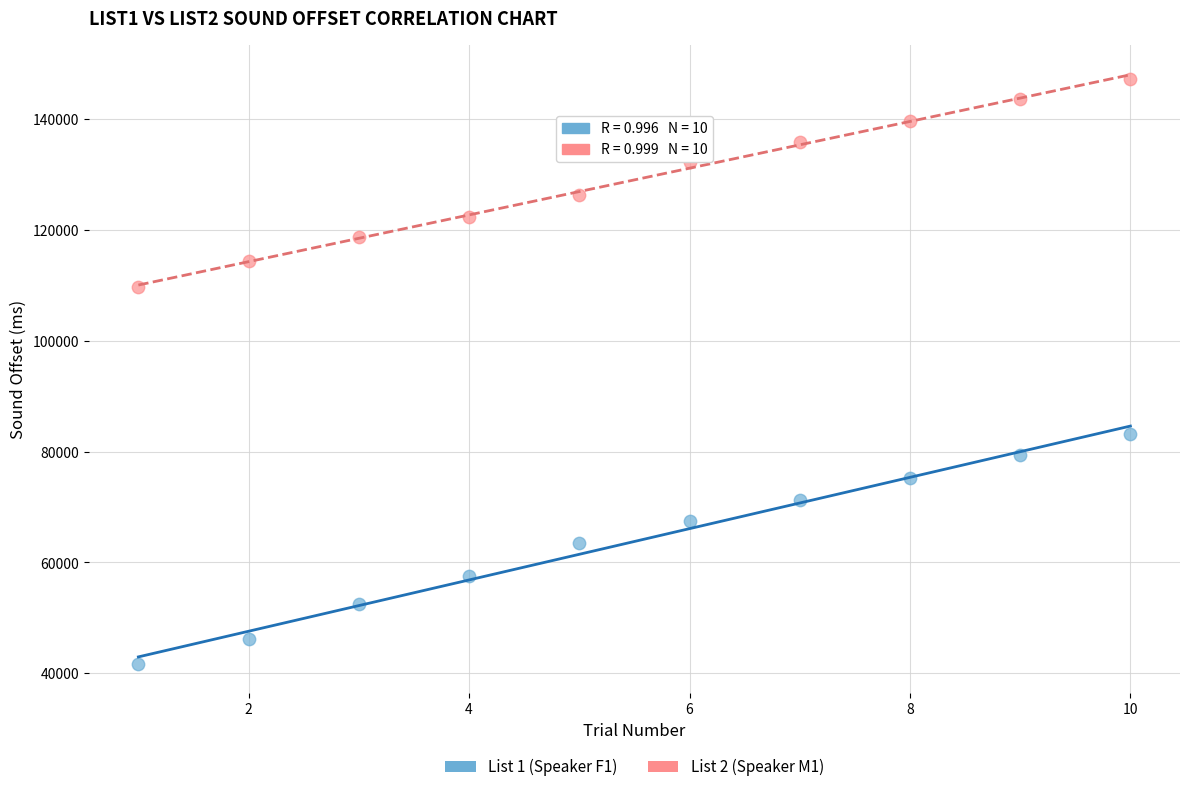

Across all data points, what is the range of Y values (max minus min)?

105489